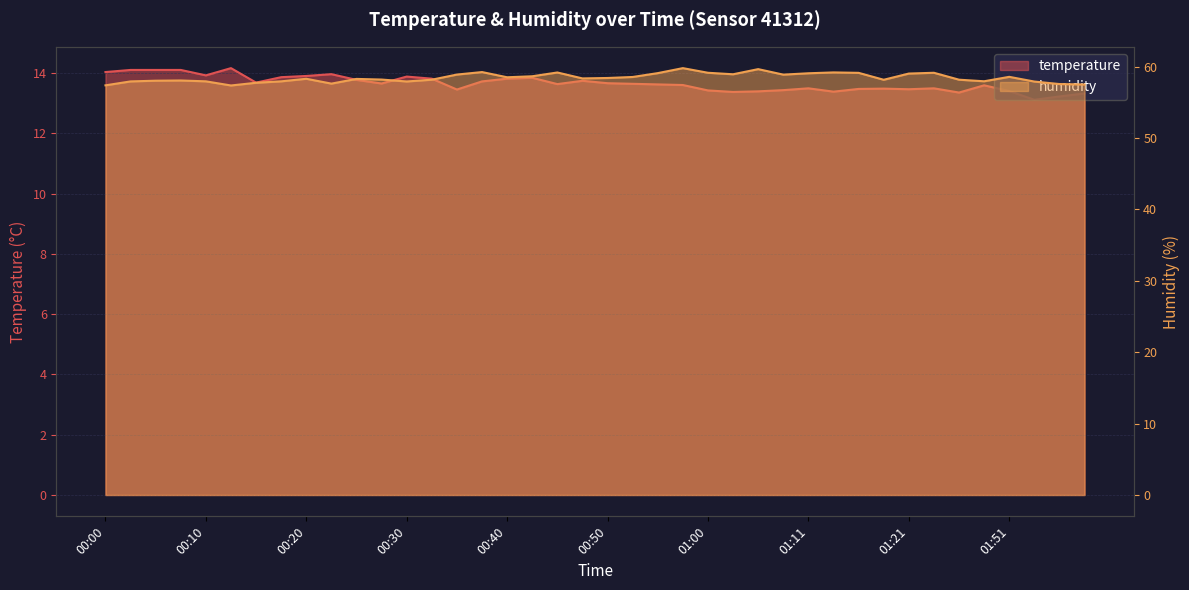

Reading left to right, list all the values displayed in this chart.

temperature: 00:00=14.0	00:03=14.1	00:05=14.1	00:08=14.1	00:10=13.9	00:13=14.2	00:15=13.7	00:18=13.9	00:20=13.9	00:23=14.0	00:25=13.8	00:28=13.7	00:30=13.9	00:33=13.8	00:35=13.4	00:37=13.7	00:40=13.8	00:42=13.8	00:45=13.6	00:47=13.7	00:50=13.7	00:53=13.6	00:55=13.6	00:58=13.6	01:00=13.4	01:03=13.4	01:06=13.4	01:08=13.4	01:11=13.5	01:13=13.4	01:16=13.5	01:18=13.5	01:21=13.5	01:30=13.5	01:38=13.3	01:43=13.6	01:51=13.4	01:57=13.1	01:59=13.2	02:02=13.3
humidity: 00:00=57.4	00:03=57.9	00:05=58.0	00:08=58.1	00:10=58.0	00:13=57.4	00:15=57.8	00:18=58.0	00:20=58.3	00:23=57.6	00:25=58.3	00:28=58.2	00:30=57.9	00:33=58.2	00:35=58.9	00:37=59.2	00:40=58.5	00:42=58.7	00:45=59.2	00:47=58.4	00:50=58.4	00:53=58.6	00:55=59.1	00:58=59.8	01:00=59.1	01:03=58.9	01:06=59.7	01:08=58.9	01:11=59.1	01:13=59.2	01:16=59.1	01:18=58.2	01:21=59.0	01:30=59.1	01:38=58.2	01:43=58.0	01:51=58.6	01:57=57.9	01:59=57.6	02:02=57.5